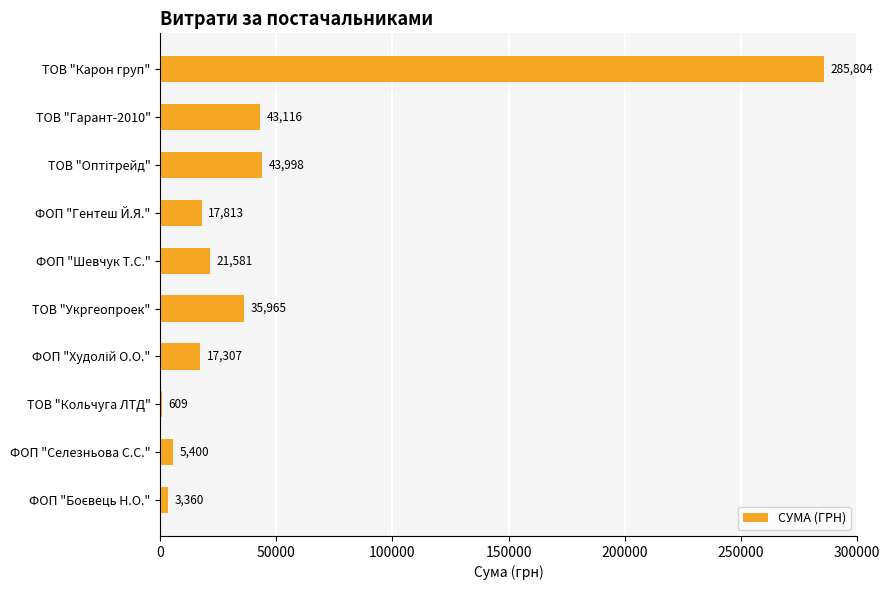

Approximately how many times larger is the value at ТОВ "Гарант-2010" compared to ТОВ "Укргеопроек"?

1.2